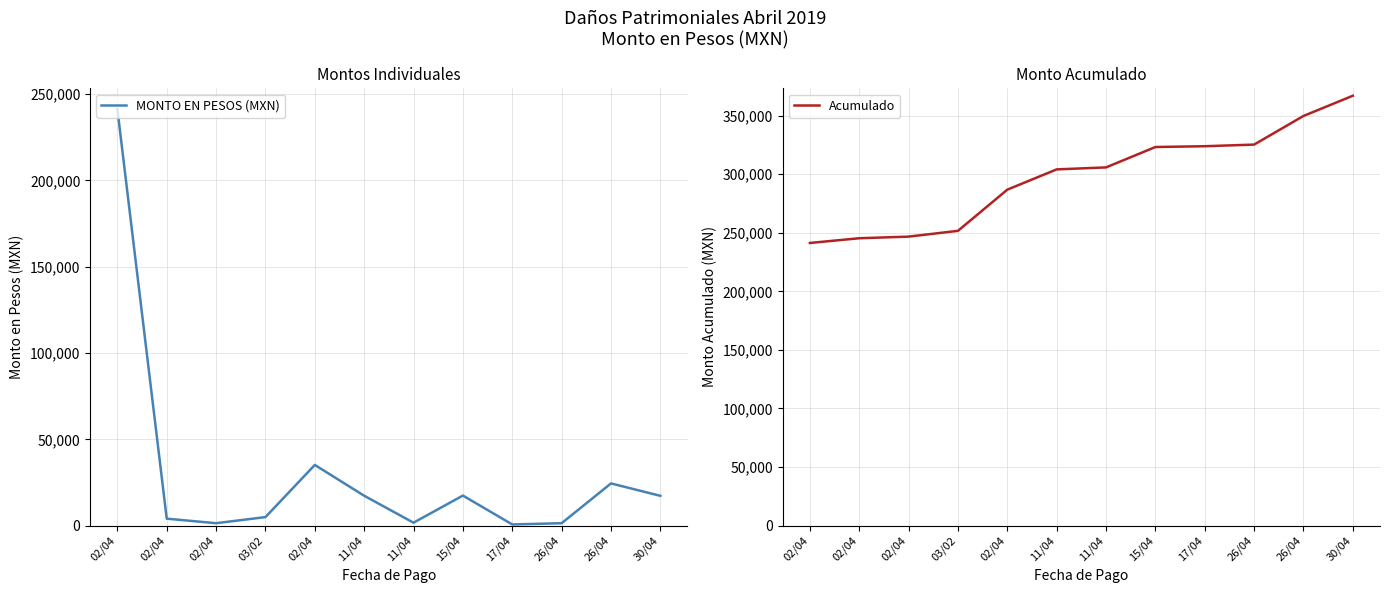

How many interior local peaks does the MONTO EN PESOS (MXN) series have?

3